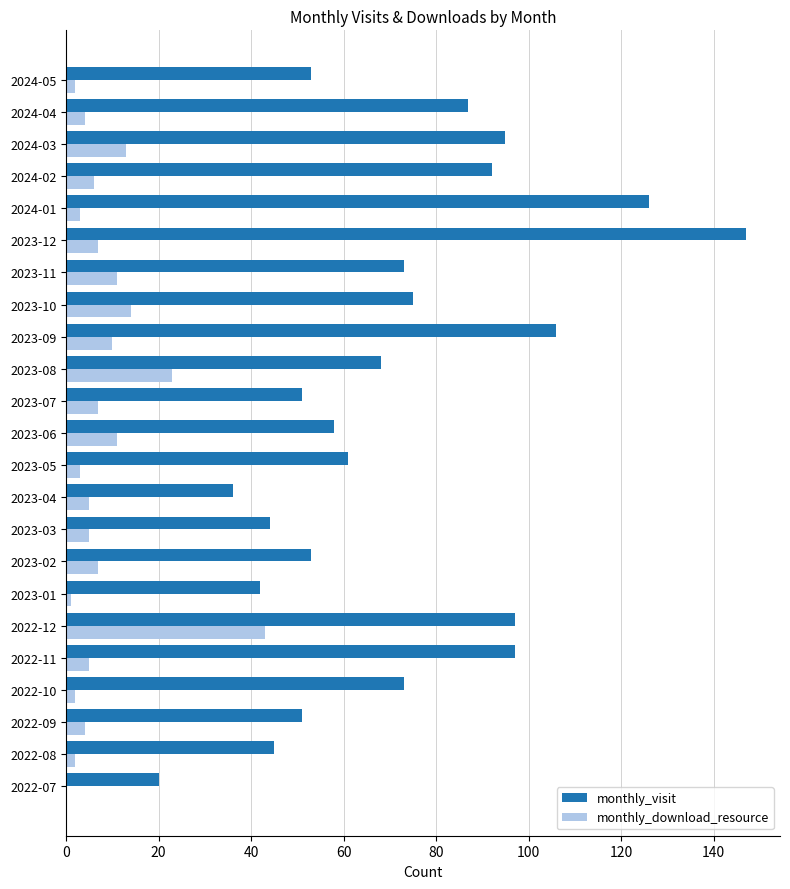

Is it true that monthly_download_resource equals 11 at 2023-06?

True